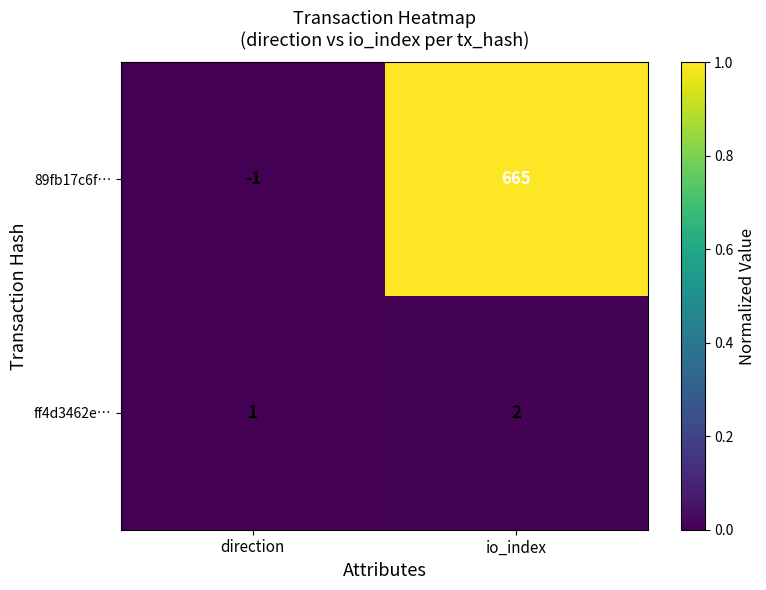

At which label is 89fb17c6f… closest to 332?

direction